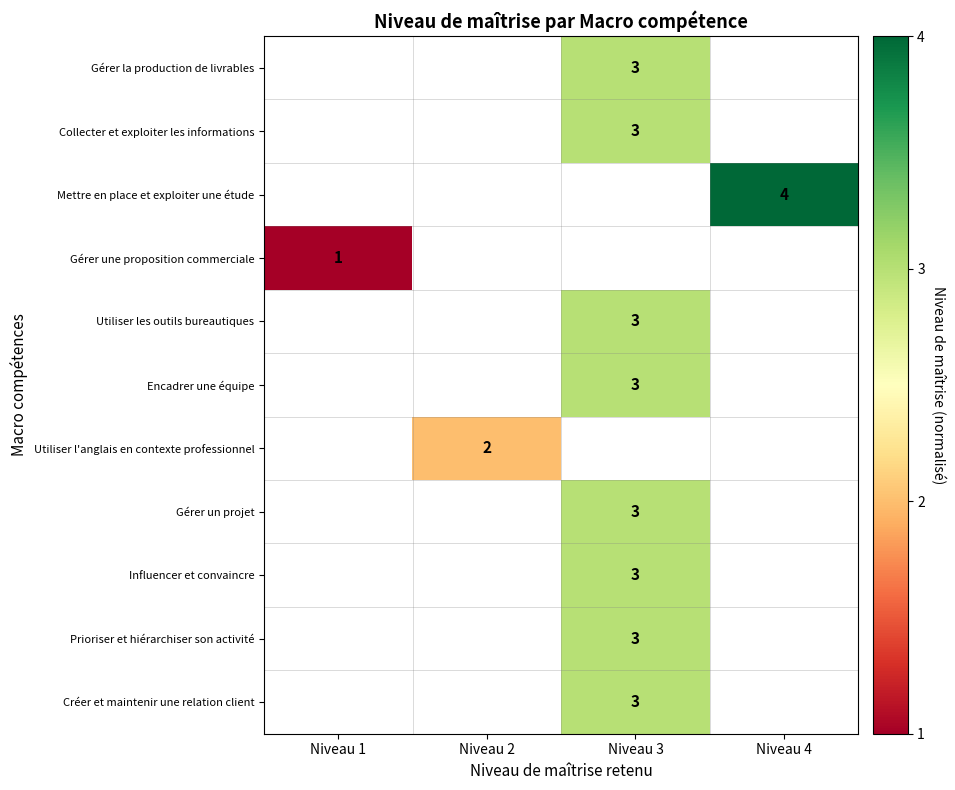

Which series has the widest spread of values?

Gérer une proposition commerciale